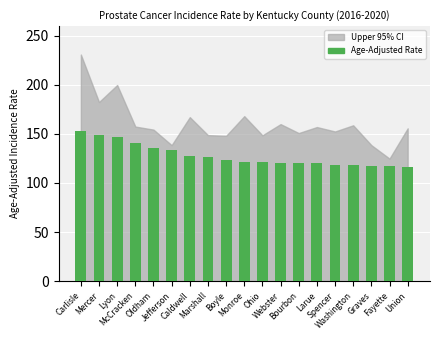

What is the change in value from McCracken to Webster?

-20.0